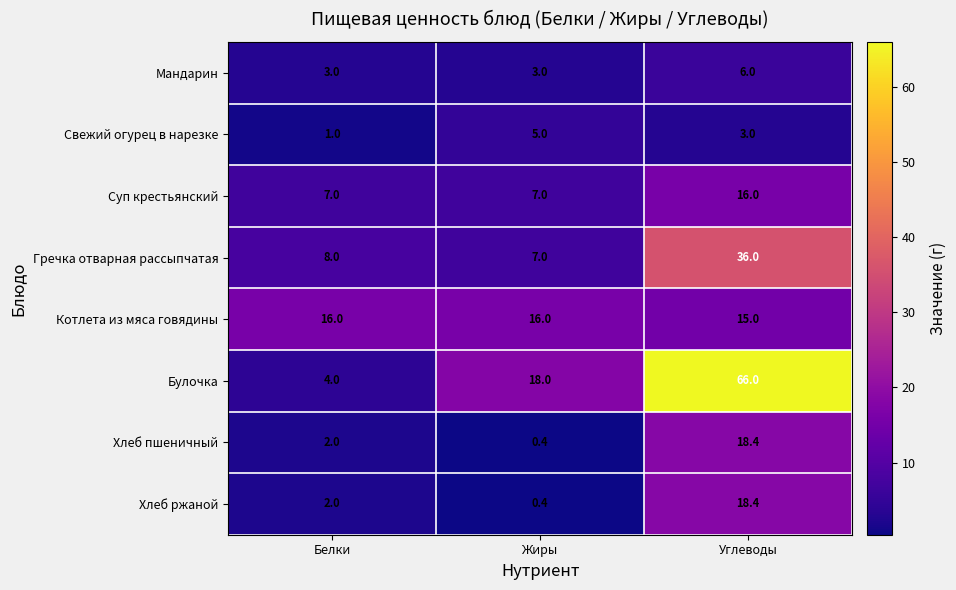

What is the lowest value of the Суп крестьянский series?

7.0